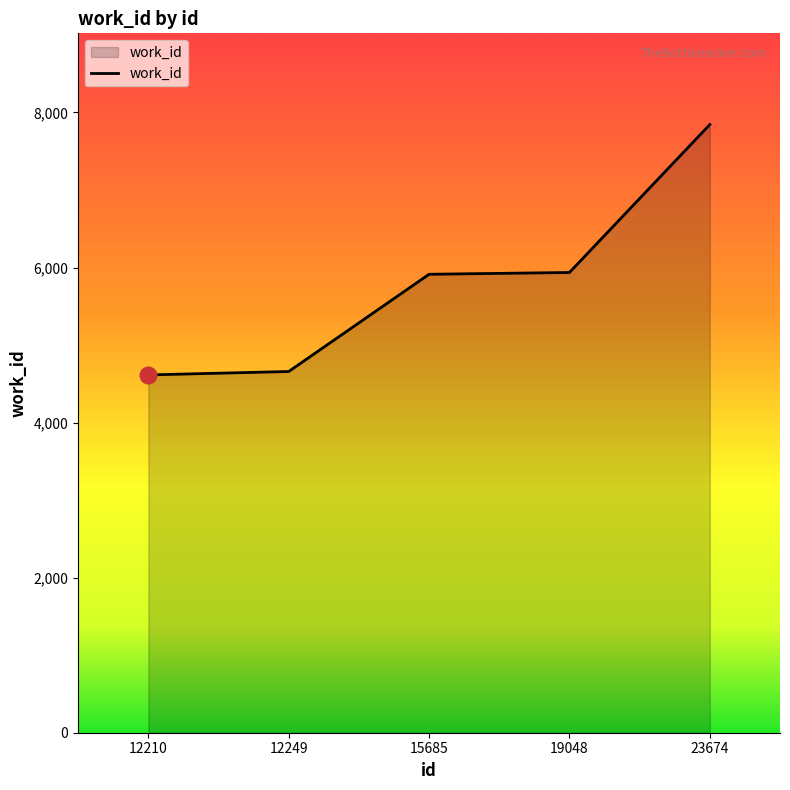

Which category has the highest value across all series?

23674